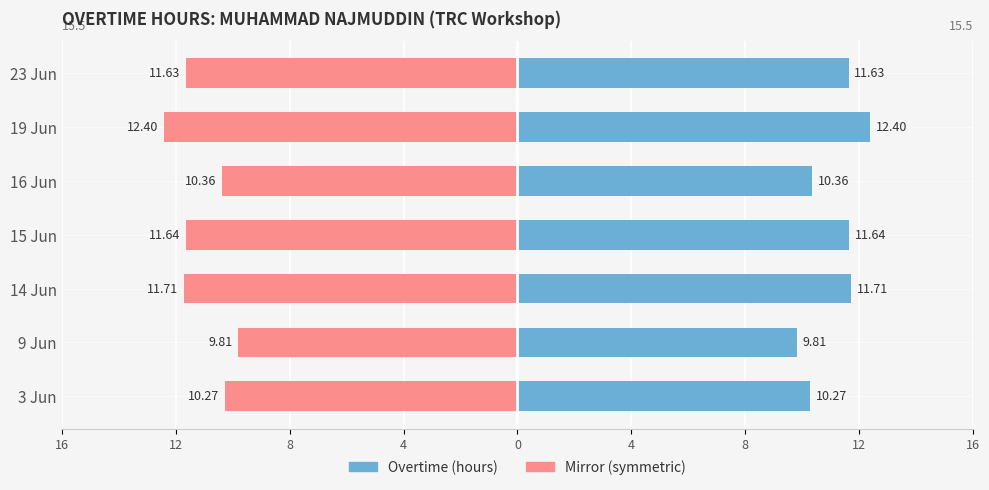

Which series has the widest spread of values?

Overtime Hours